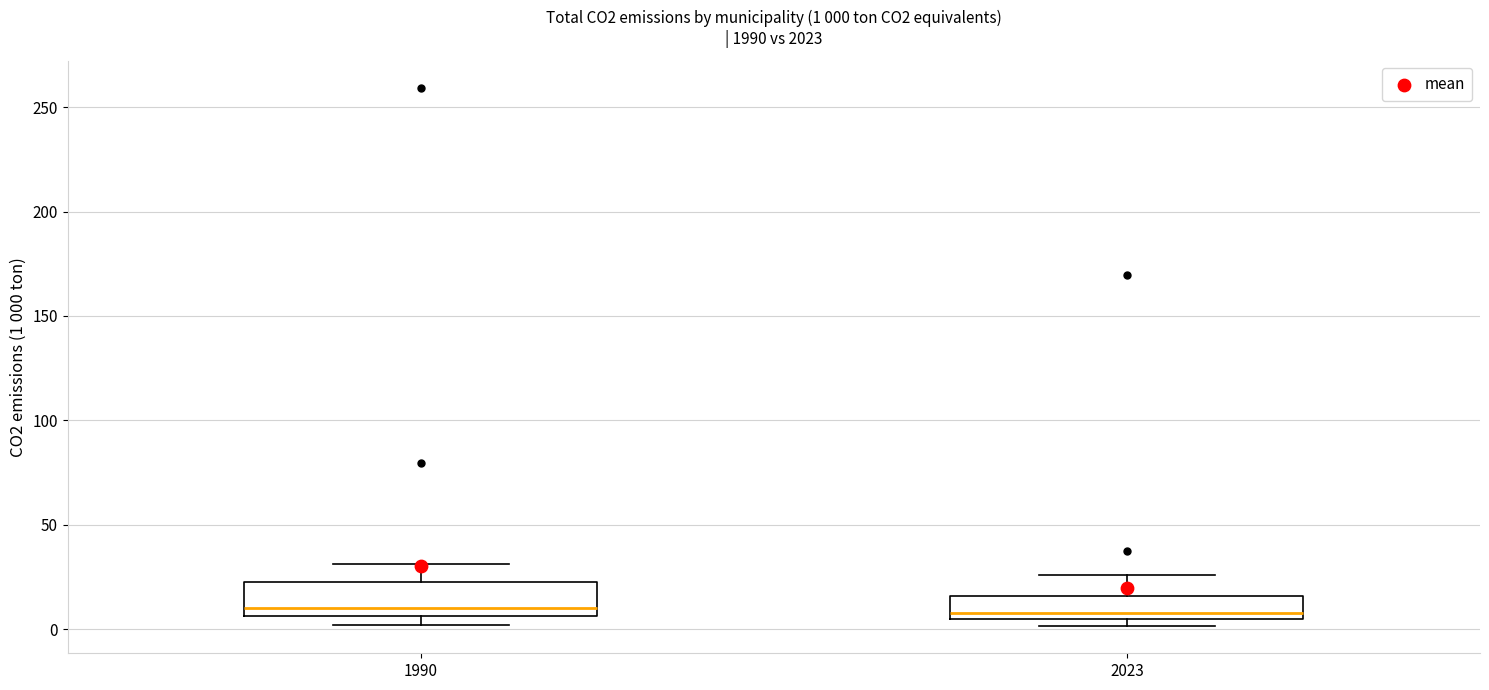

Comparing the boxes themselves (not the whiskers), which one is the tallest?

1990